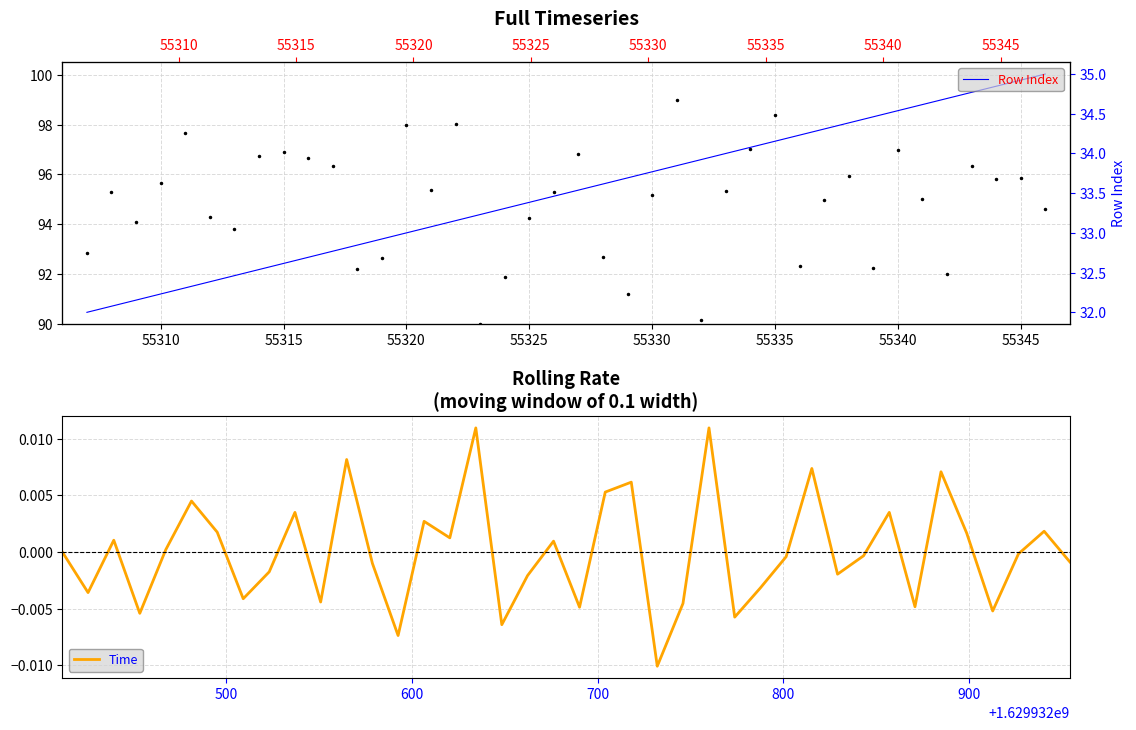

How many interior local peaks does the col_515 series have?

12